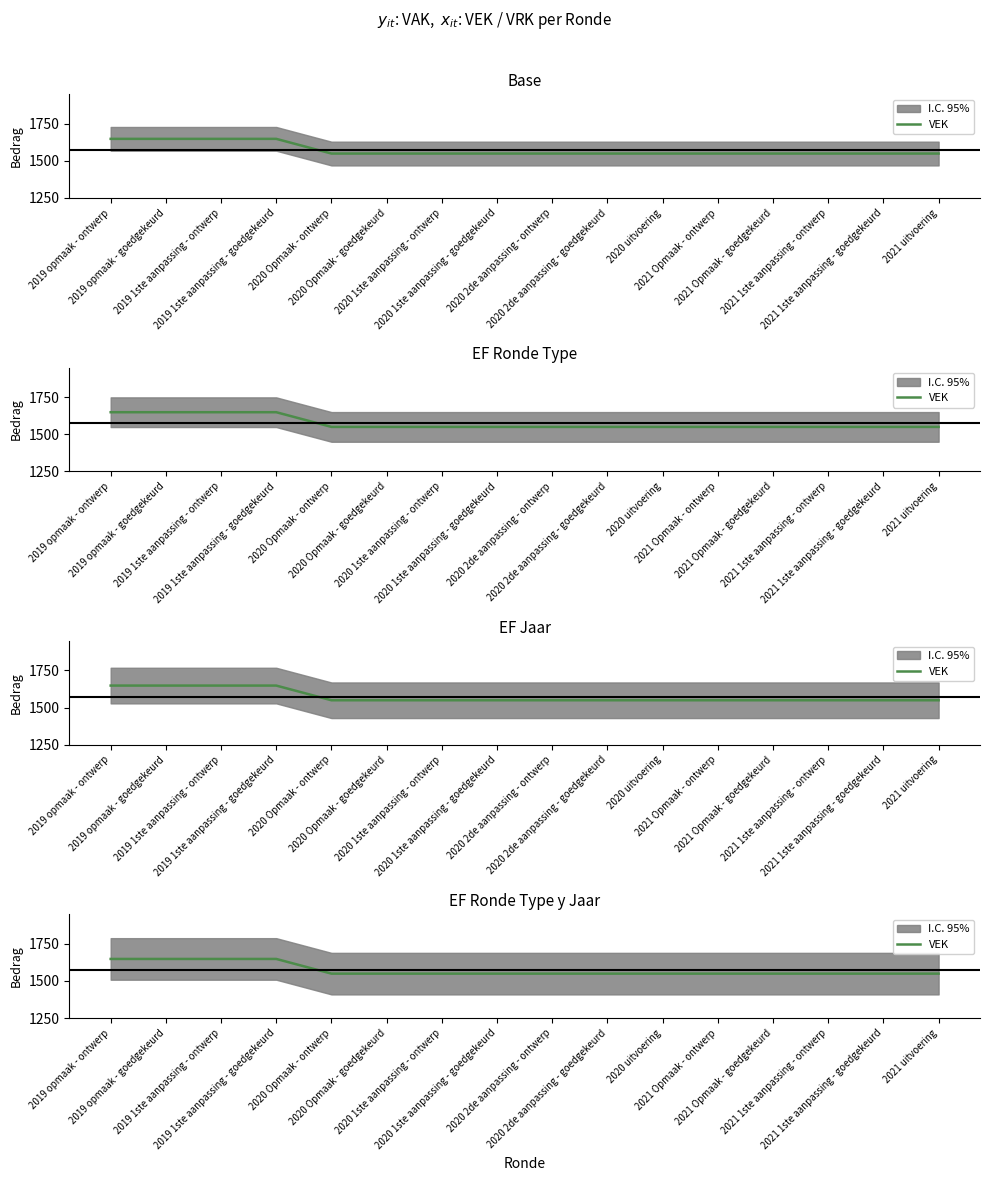

What is the greatest value displayed?

1648